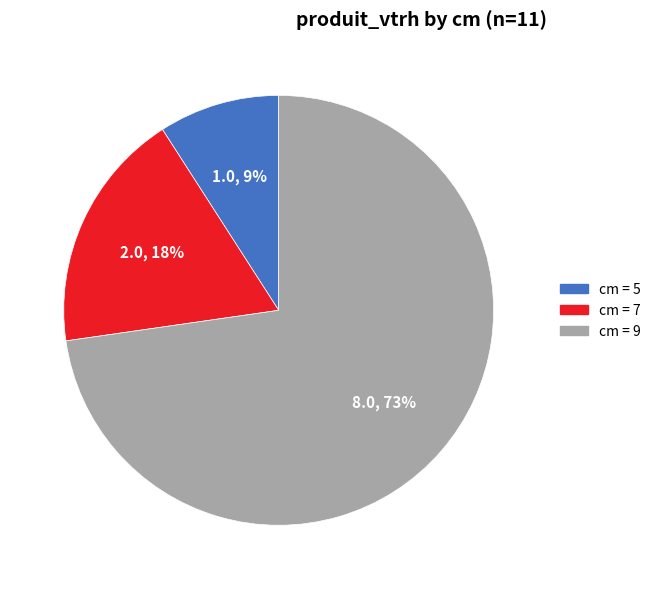

Is there a majority slice in this chart?

Yes